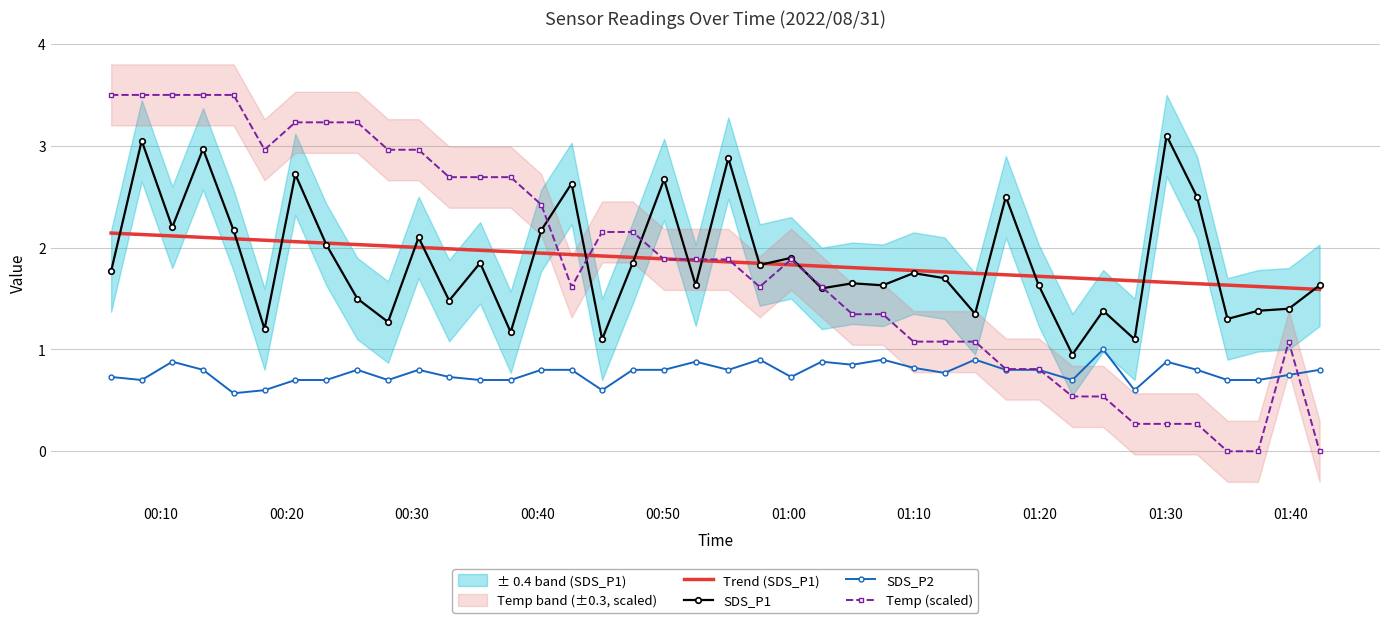

What is the maximum value for SDS_P2?

1.0